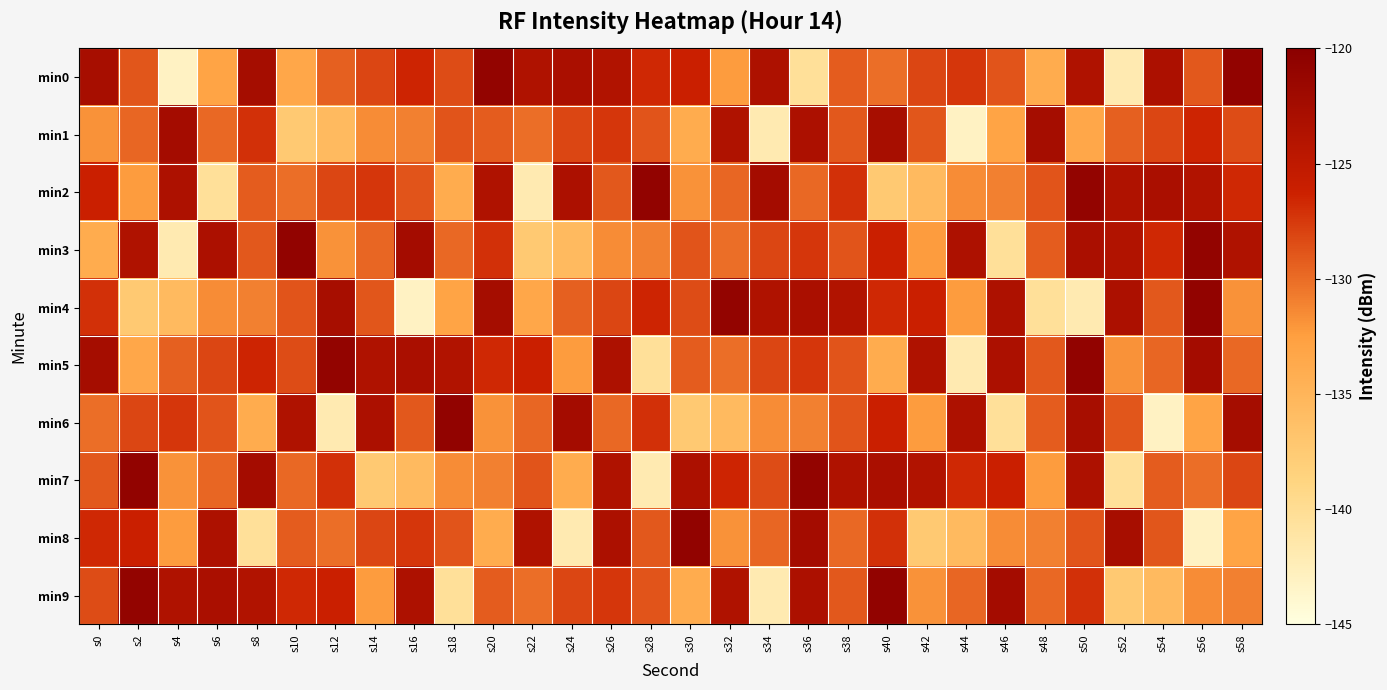

Count the number of categories in the chart.

30